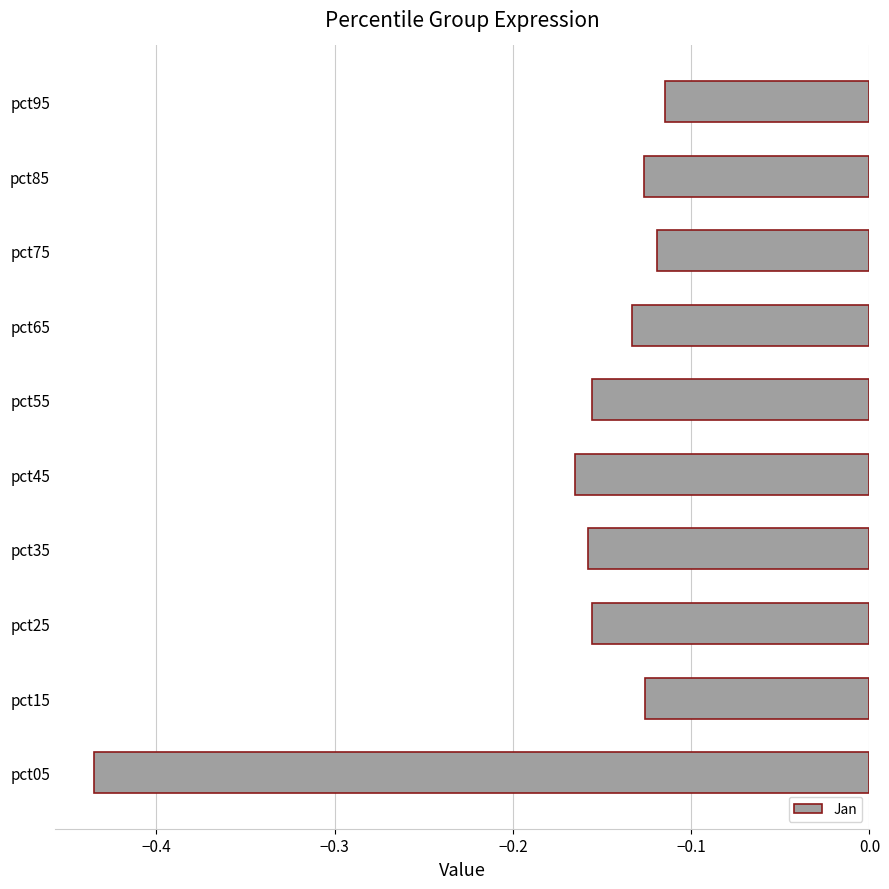

What is the difference between the maximum and minimum values?

0.3